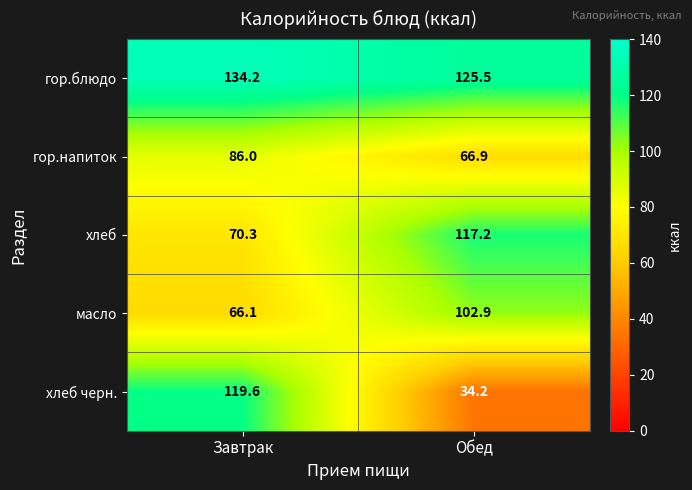

What is the spread (max minus min) of values at Завтрак?

68.1